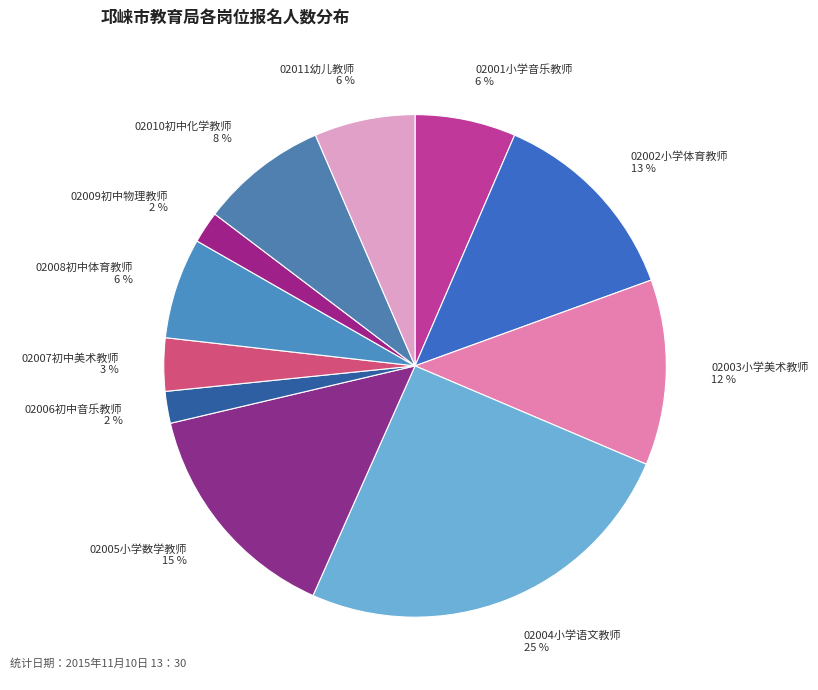

Which category has the biggest portion of the pie?

02004小学语文教师